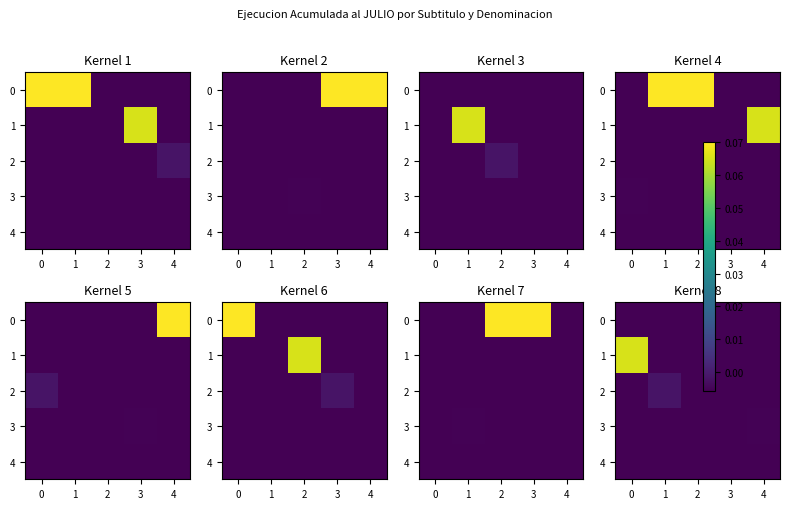

True or false: 0 has a value of -0.0 at 2.

False